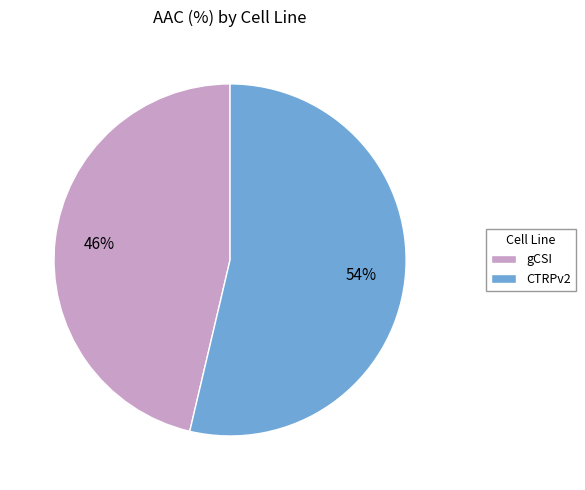

True or false: CTRPv2 accounts for 54% of the total.

True